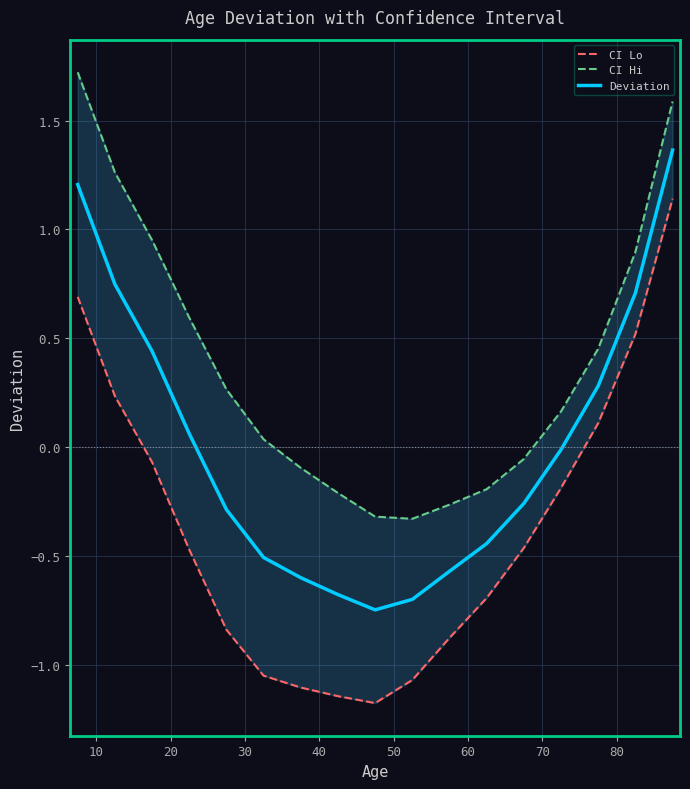

Count the number of categories in the chart.

17